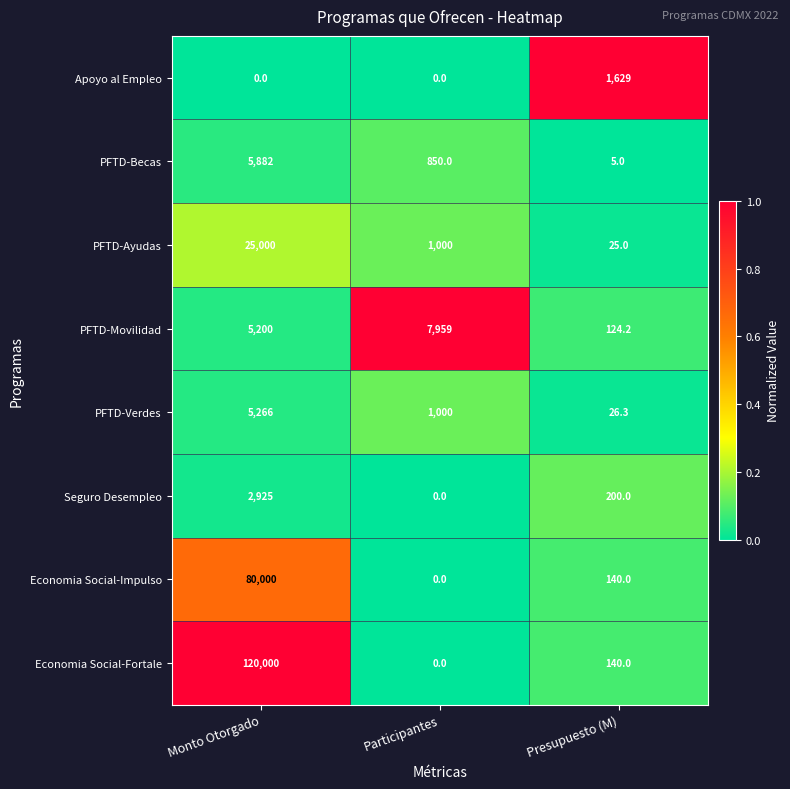

Reading left to right, what are all the values shown in this chart?

Apoyo al Empleo: 0.0	0.0	1629.0
PFTD-Becas: 5882.0	850.0	5.0
PFTD-Ayudas: 25000.0	1000.0	25.0
PFTD-Movilidad: 5200.0	7959.0	124.2
PFTD-Verdes: 5266.0	1000.0	26.3
Seguro Desempleo: 2925.0	0.0	200.0
Economia Social-Impulso: 80000.0	0.0	140.0
Economia Social-Fortale: 120000.0	0.0	140.0